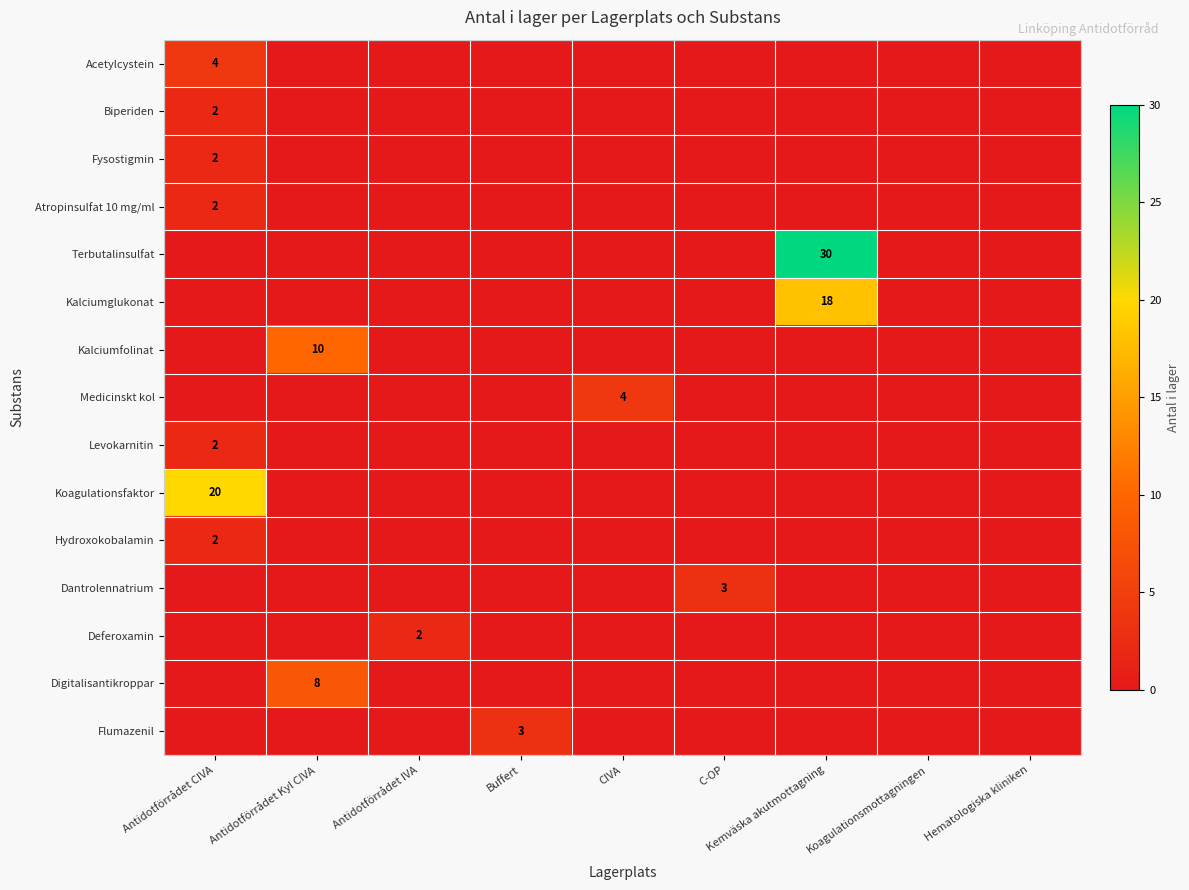

Is it true that Levokarnitin equals 2 at Antidotförrådet CIVA?

True